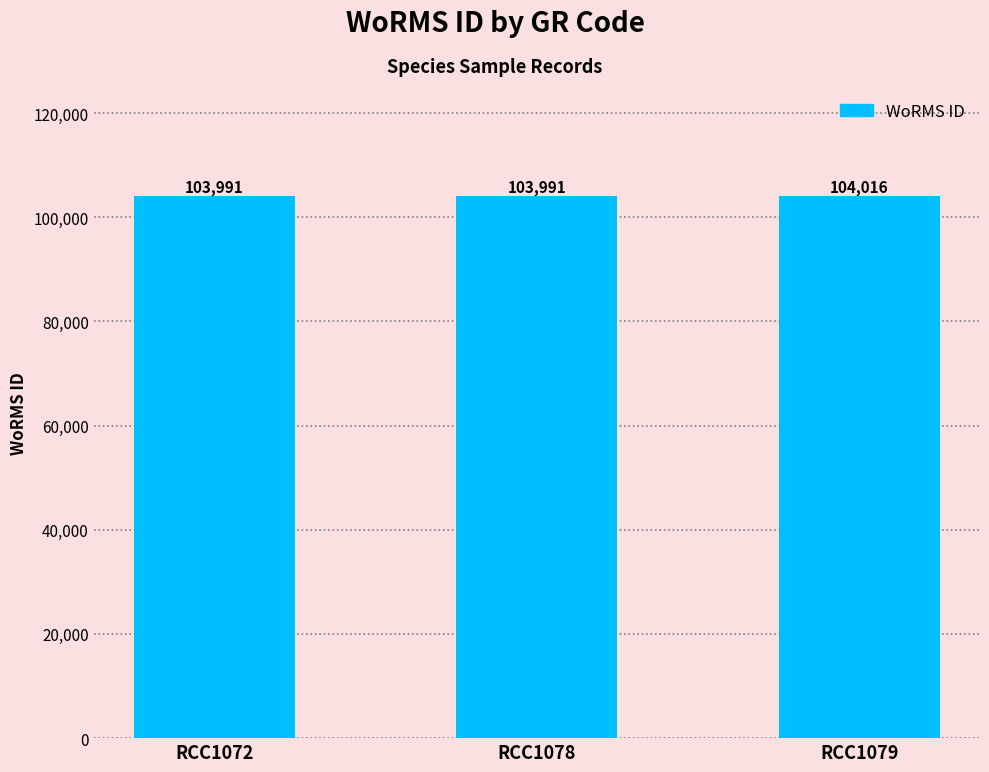

What is the change in value from RCC1078 to RCC1079?

+25